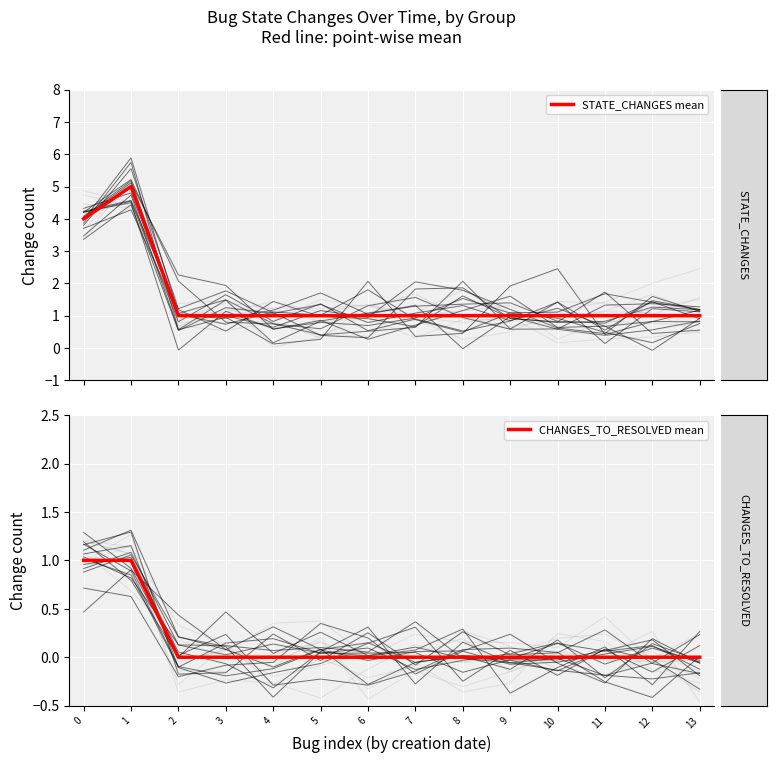

Does the chart display data point markers on the line(s)?

No